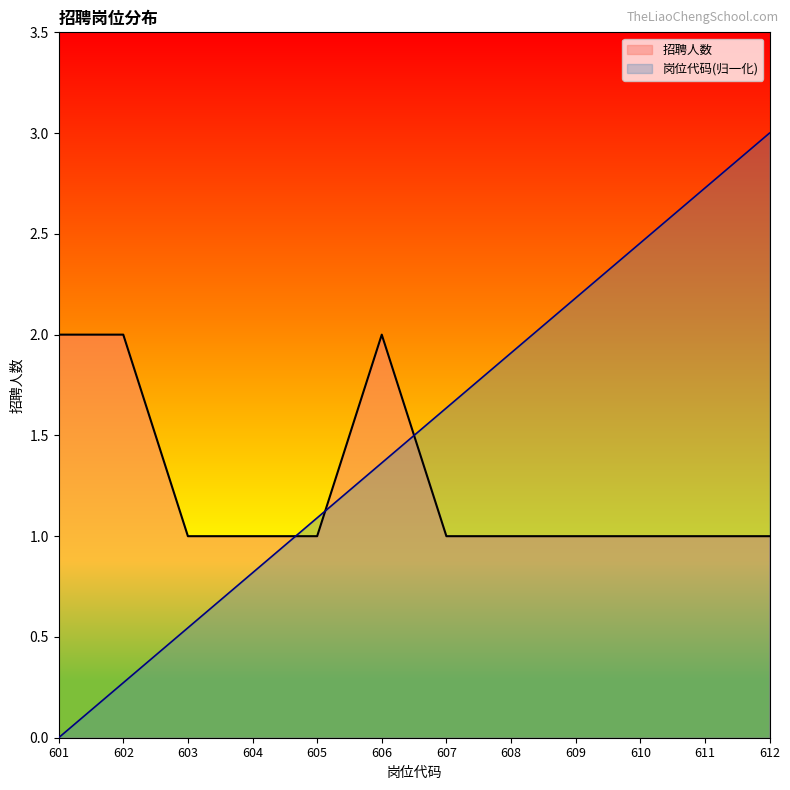

What is the sum of the 岗位代码_line values at 609 and 602?

2.5